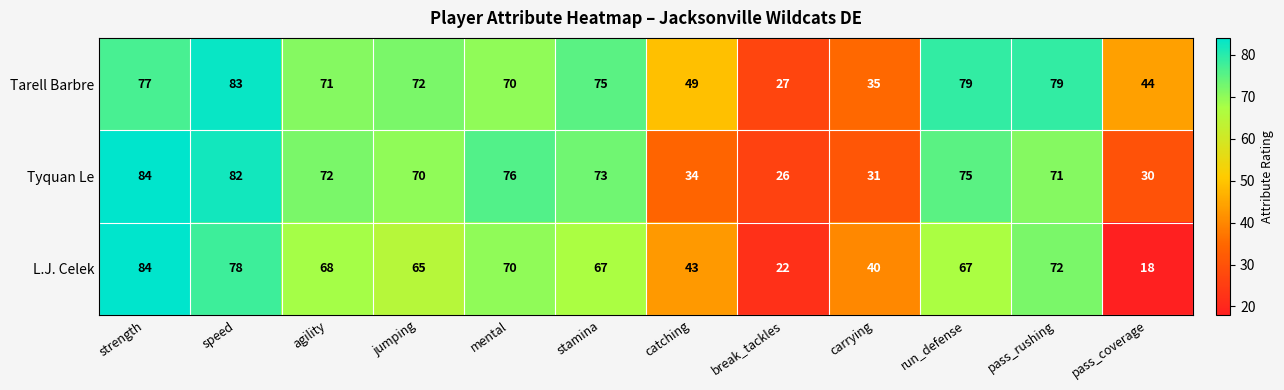

Count the number of data series in this chart.

3